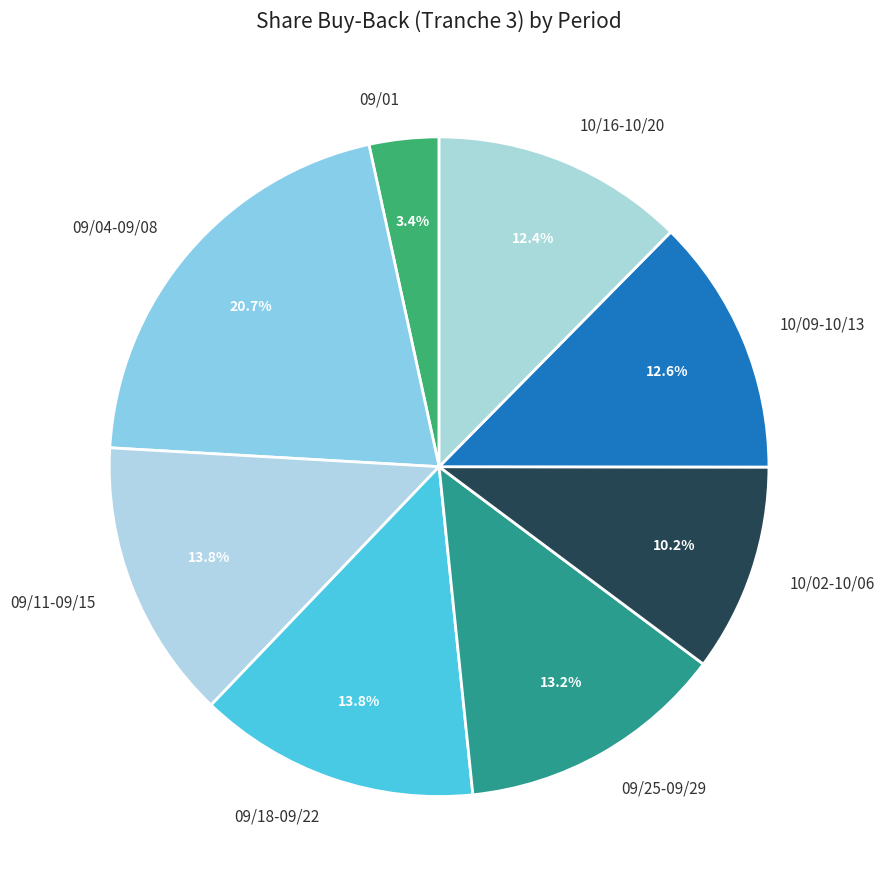

To the nearest percent, what percentage of the pie is 09/04-09/08?

21%